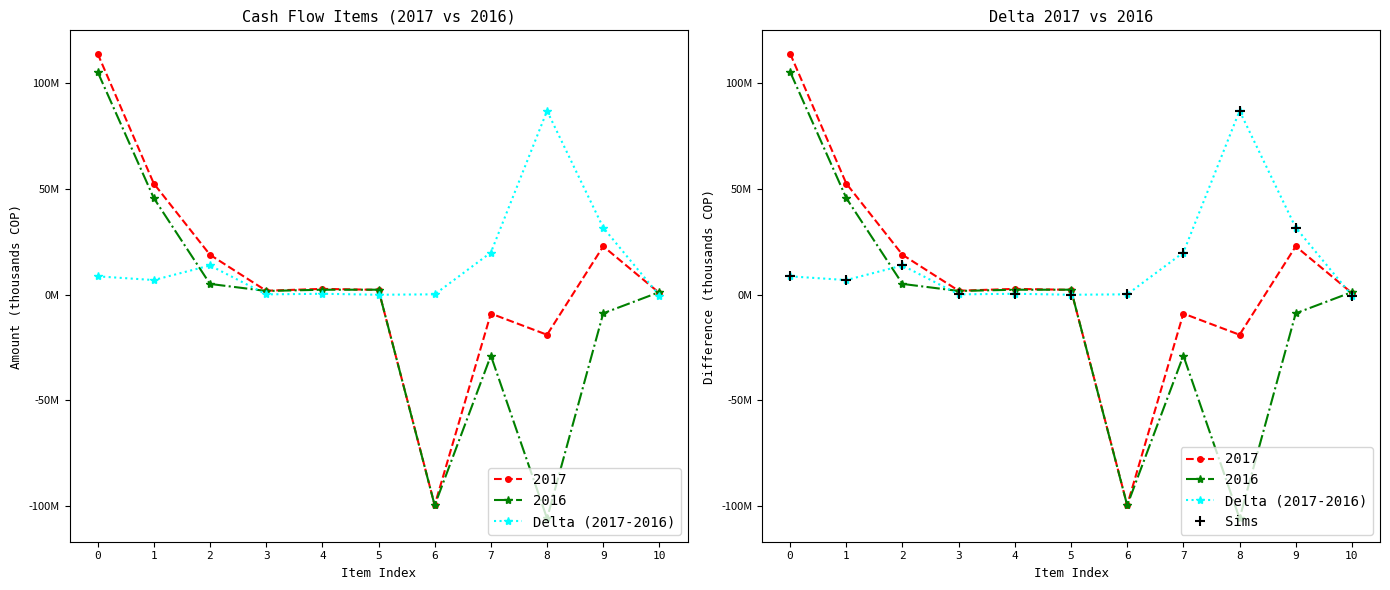

Which series has the largest total across all categories?

Delta (2017-2016)